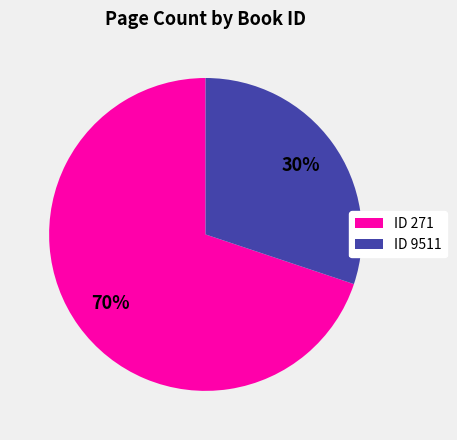

What is the smallest slice in the pie chart?

ID 9511